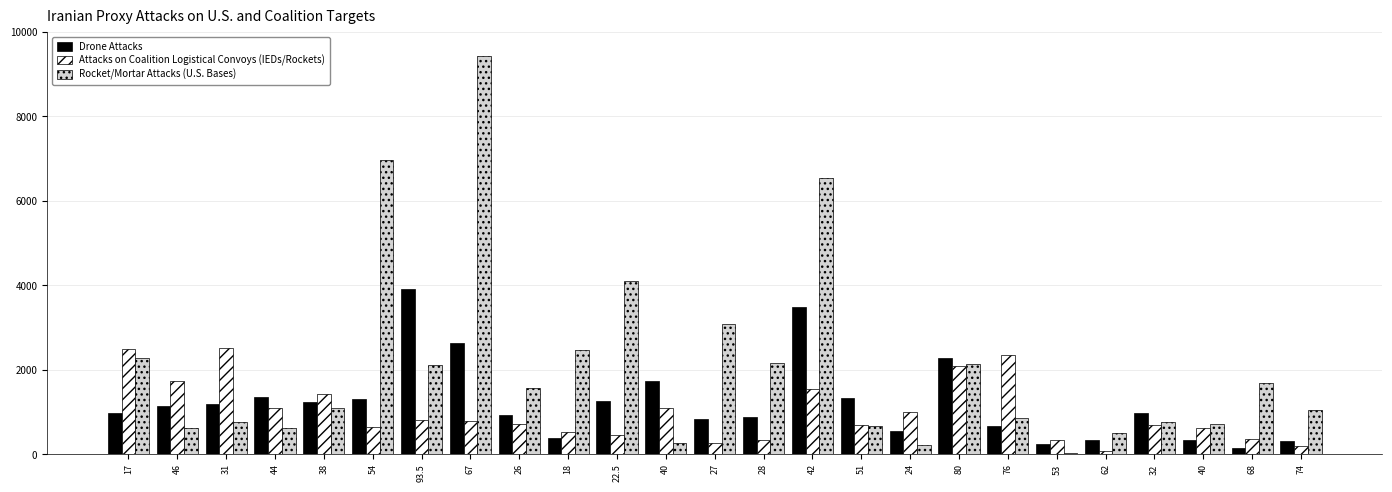

Does the chart contain stacked bars?

No